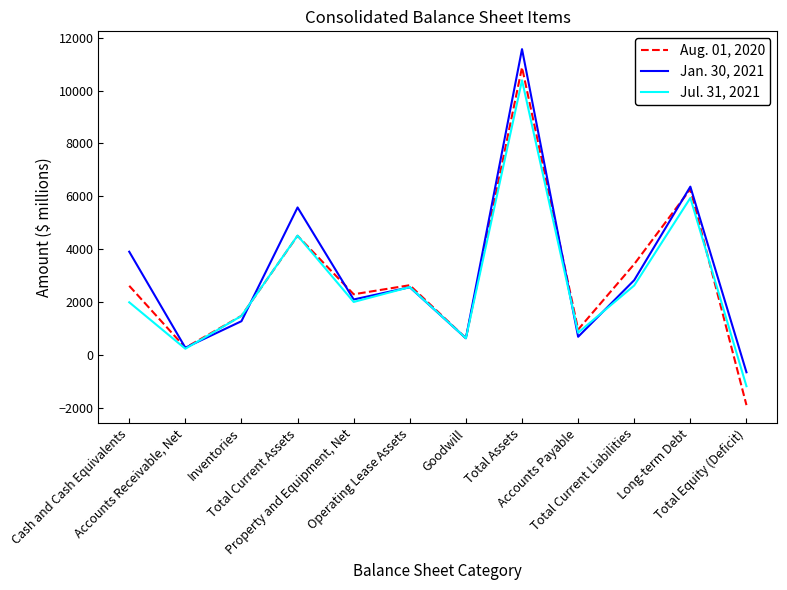

After their last crossing, which series has the higher values: Aug. 01, 2020 or Jul. 31, 2021?

Jul. 31, 2021